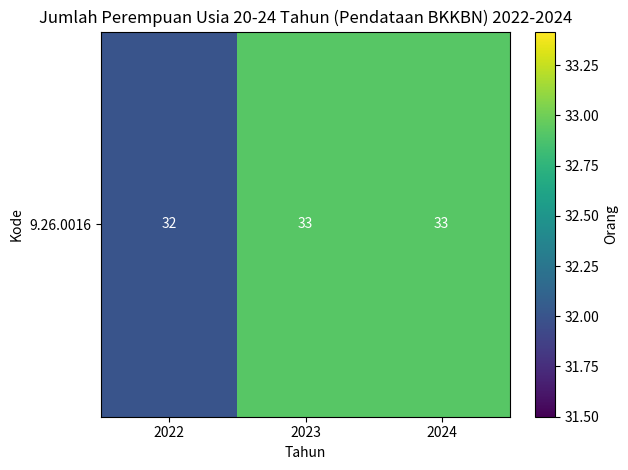

What is the ratio of the value at 2023 to the value at 2022?

1.0